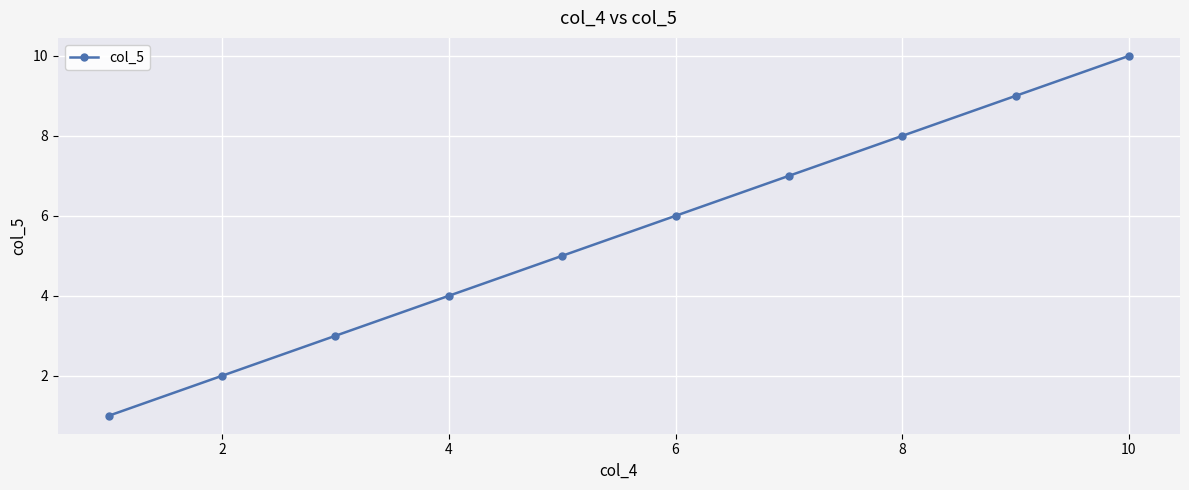

True or false: there are more than 2 points higher than both neighbors.

False